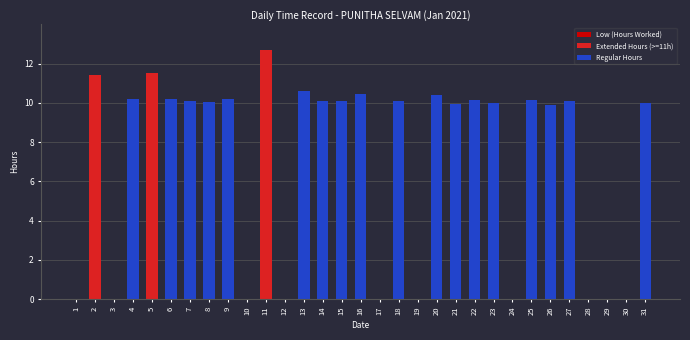

What is the greatest value displayed?

12.7